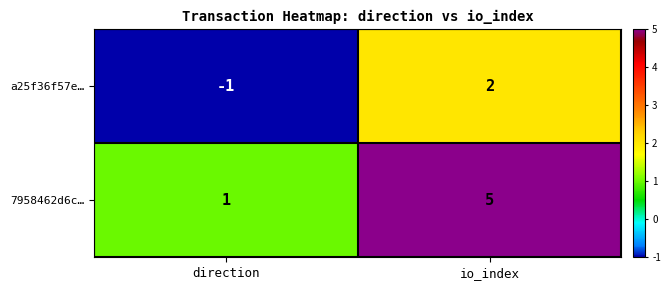

Which series has the largest range (max minus min)?

7958462d6c…